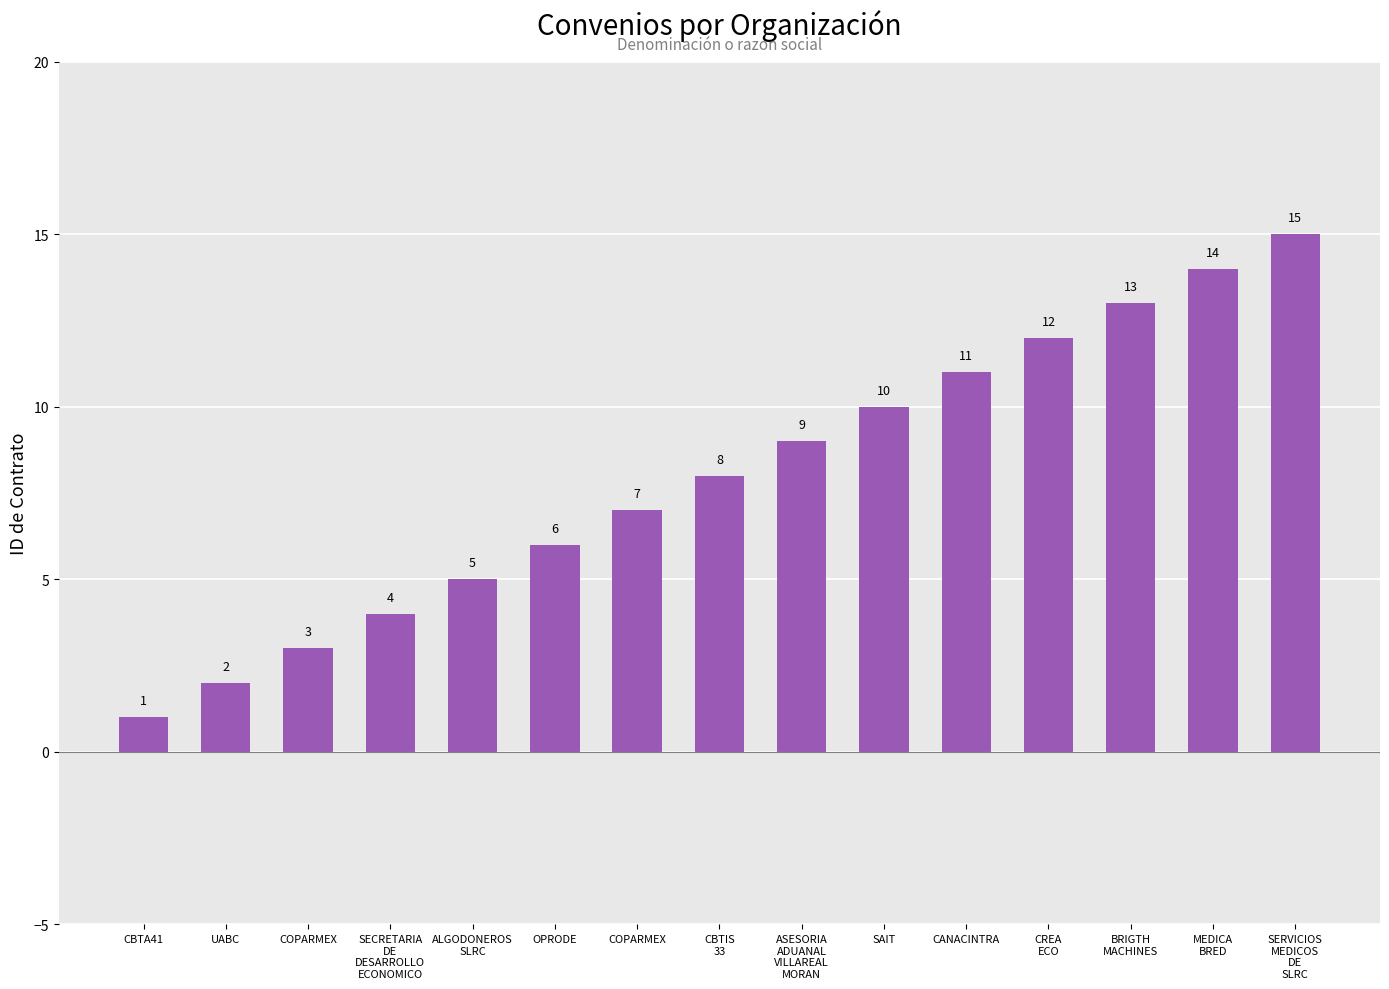

What is the difference between the maximum and minimum values?

14